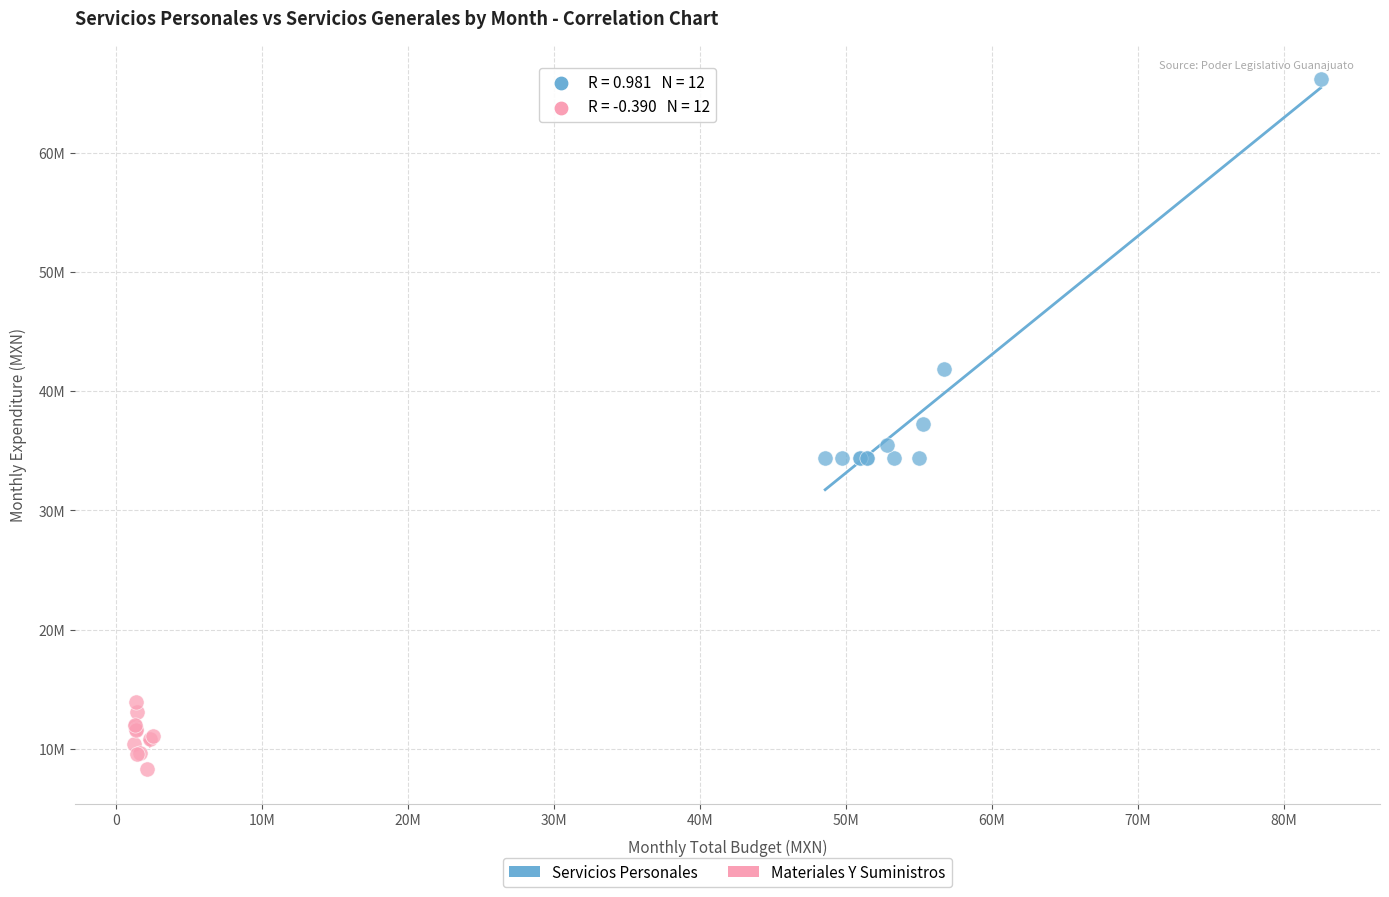

Which series contains the lowest Y value?

Materiales Y Suministros